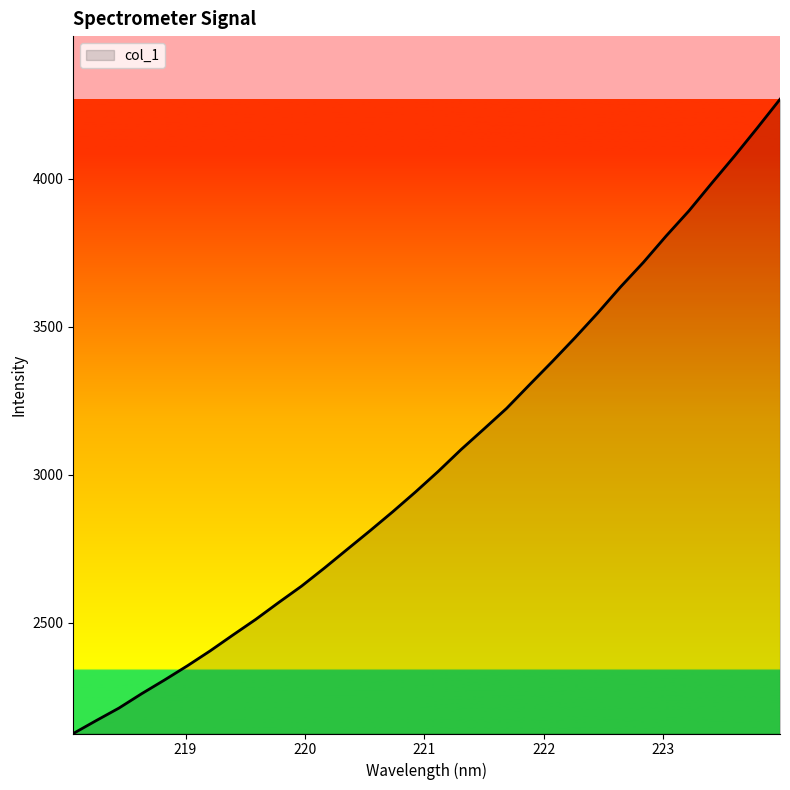

Count the number of values greater than 3011.

16